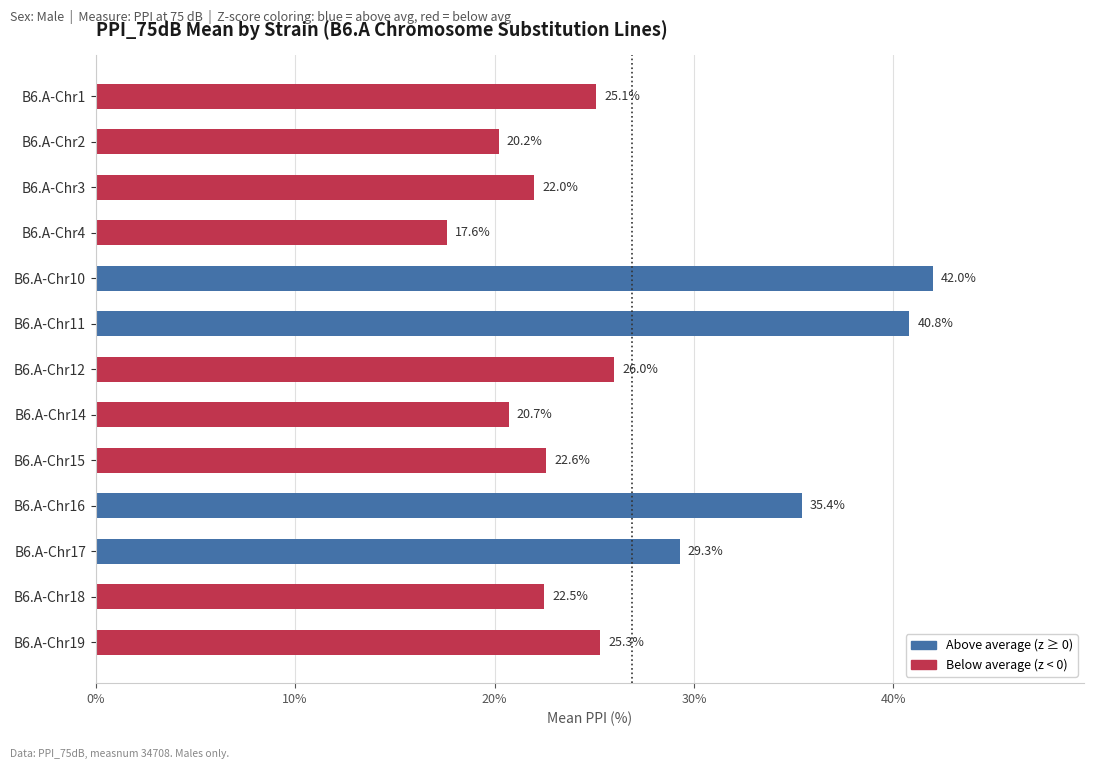

What is the change in value from B6.A-Chr11 to B6.A-Chr18?

-18.3